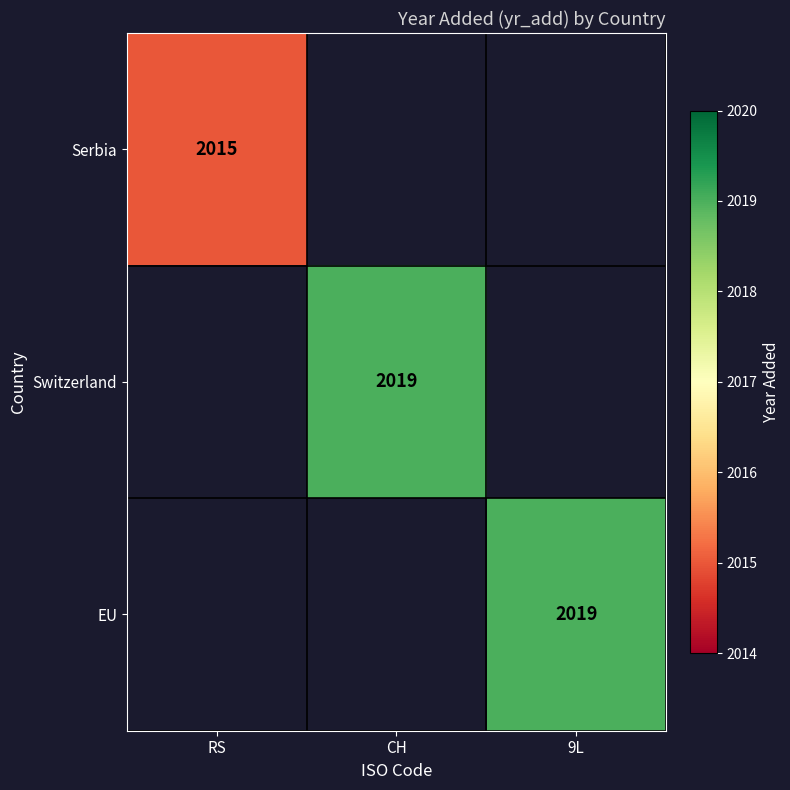

The Switzerland series shows 2019 at CH. True or false?

True